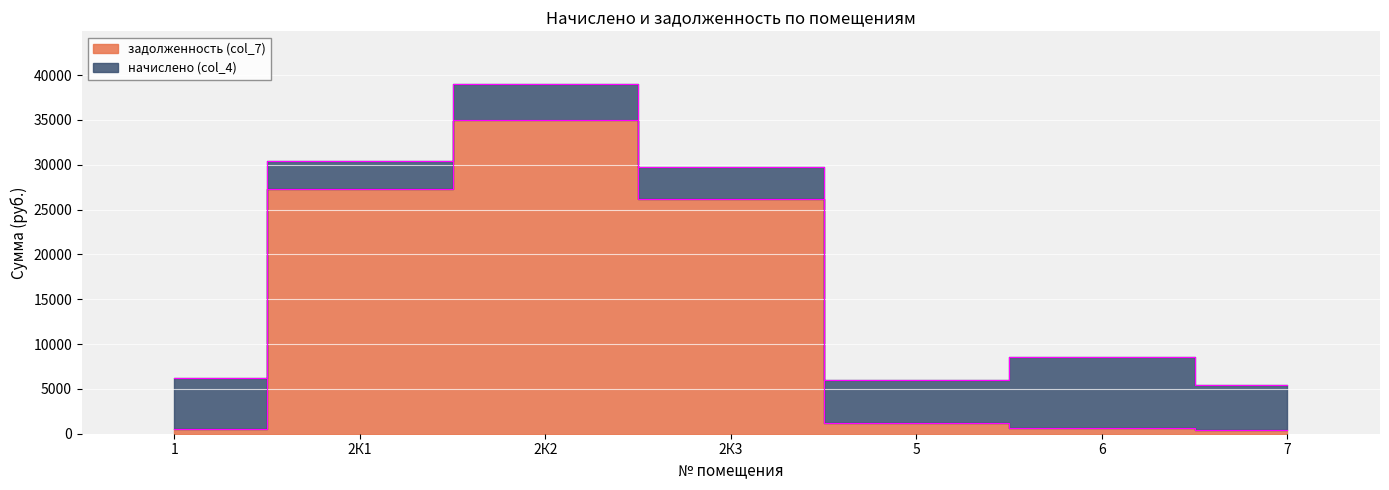

How many data points are less than 1197?

3